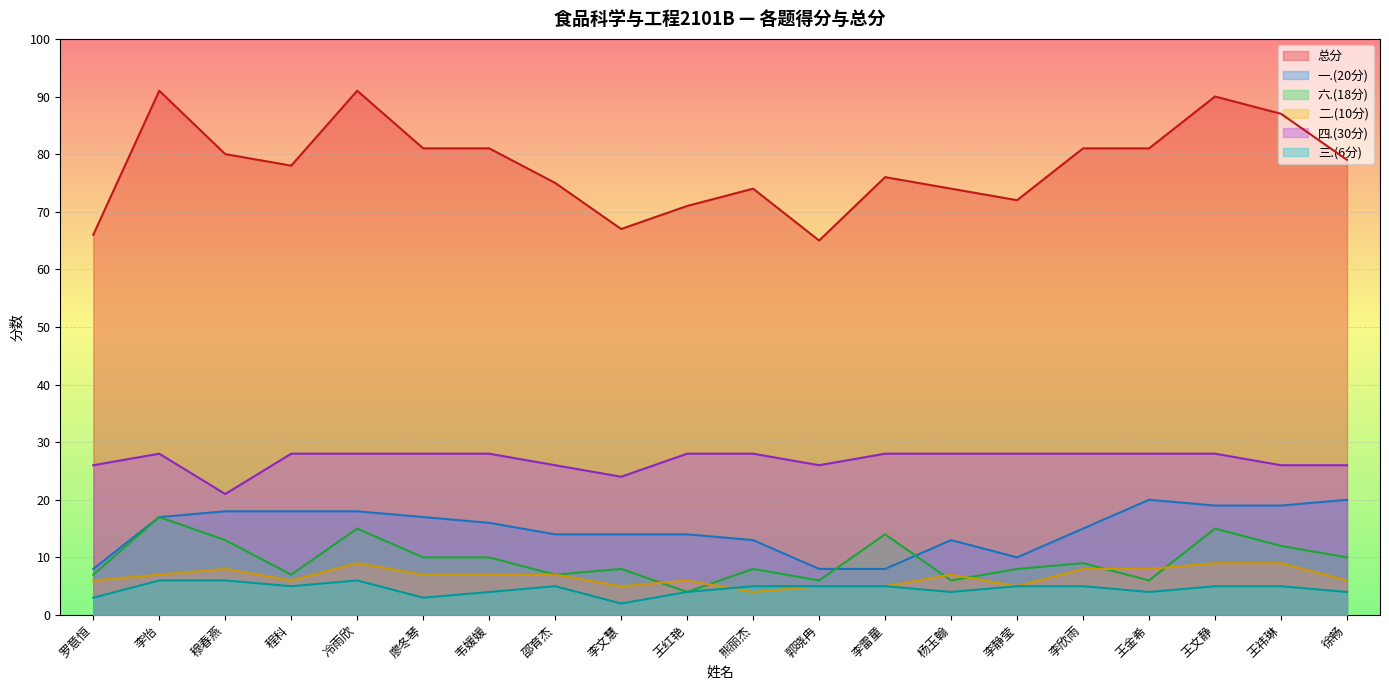

Reading right to left, extract all data points from this chart.

总分: 徐畅=79	王祎琳=87	王文静=90	王金希=81	李欣雨=81	李静莹=72	杨玉翰=74	李雷童=76	郭晓冉=65	熊丽杰=74	王红艳=71	李文慧=67	邵育杰=75	韦媛媛=81	廖冬琴=81	冷雨欣=91	程科=78	穆春燕=80	李怡=91	罗意恒=66
一.(20分): 徐畅=20	王祎琳=19	王文静=19	王金希=20	李欣雨=15	李静莹=10	杨玉翰=13	李雷童=8	郭晓冉=8	熊丽杰=13	王红艳=14	李文慧=14	邵育杰=14	韦媛媛=16	廖冬琴=17	冷雨欣=18	程科=18	穆春燕=18	李怡=17	罗意恒=8
六.(18分): 徐畅=10	王祎琳=12	王文静=15	王金希=6	李欣雨=9	李静莹=8	杨玉翰=6	李雷童=14	郭晓冉=6	熊丽杰=8	王红艳=4	李文慧=8	邵育杰=7	韦媛媛=10	廖冬琴=10	冷雨欣=15	程科=7	穆春燕=13	李怡=17	罗意恒=7
二.(10分): 徐畅=6	王祎琳=9	王文静=9	王金希=8	李欣雨=8	李静莹=5	杨玉翰=7	李雷童=5	郭晓冉=5	熊丽杰=4	王红艳=6	李文慧=5	邵育杰=7	韦媛媛=7	廖冬琴=7	冷雨欣=9	程科=6	穆春燕=8	李怡=7	罗意恒=6
四.(30分): 徐畅=26	王祎琳=26	王文静=28	王金希=28	李欣雨=28	李静莹=28	杨玉翰=28	李雷童=28	郭晓冉=26	熊丽杰=28	王红艳=28	李文慧=24	邵育杰=26	韦媛媛=28	廖冬琴=28	冷雨欣=28	程科=28	穆春燕=21	李怡=28	罗意恒=26
三.(6分): 徐畅=4	王祎琳=5	王文静=5	王金希=4	李欣雨=5	李静莹=5	杨玉翰=4	李雷童=5	郭晓冉=5	熊丽杰=5	王红艳=4	李文慧=2	邵育杰=5	韦媛媛=4	廖冬琴=3	冷雨欣=6	程科=5	穆春燕=6	李怡=6	罗意恒=3